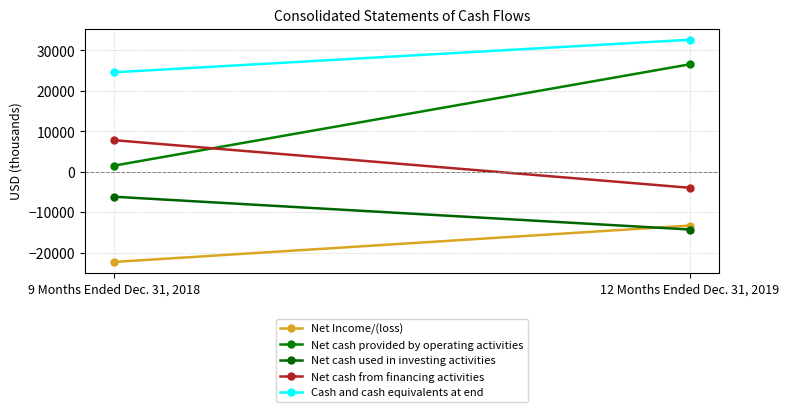

What position from the left is 9 Months Ended Dec. 31, 2018?

1